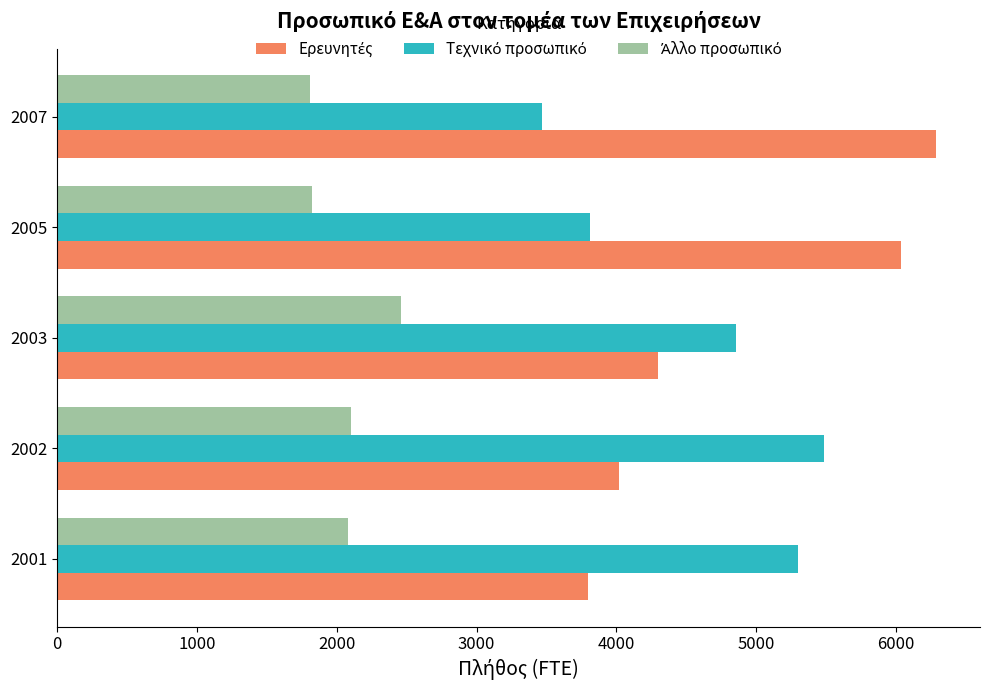

What is the difference between the highest and lowest values at 2003?

2401